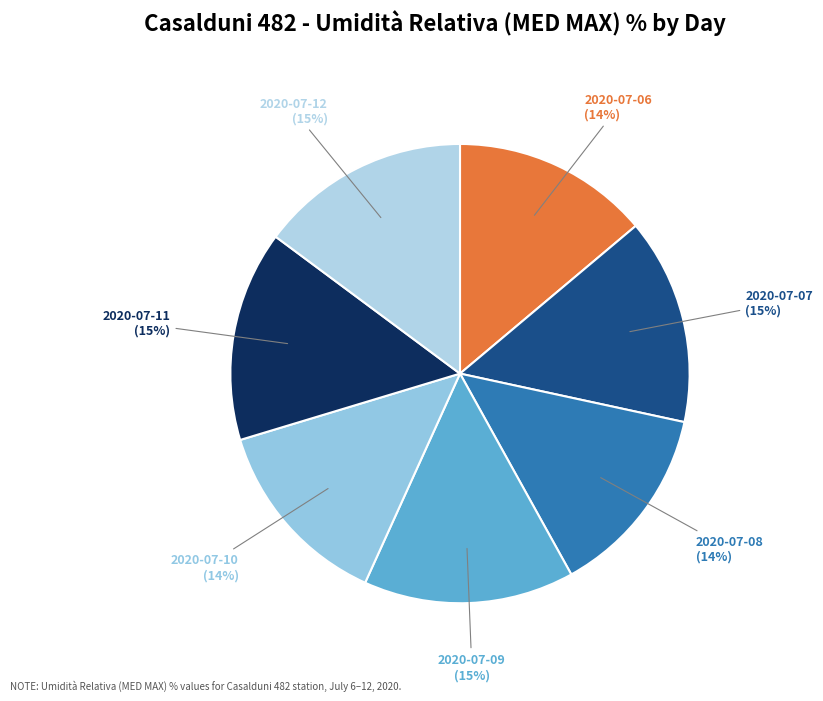

Is 2020-07-06 the majority of the pie?

No